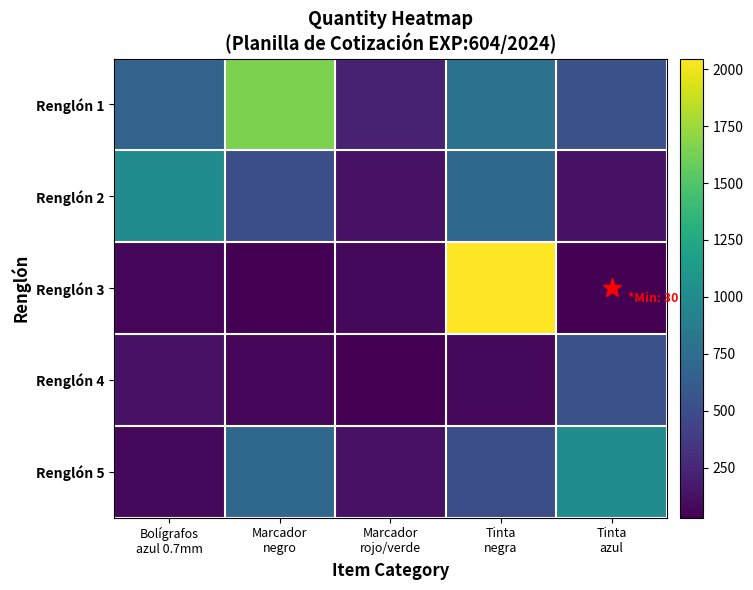

Rank the series at Tinta negra from lowest to highest value.

Renglón 4, Renglón 5, Renglón 2, Renglón 1, Renglón 3